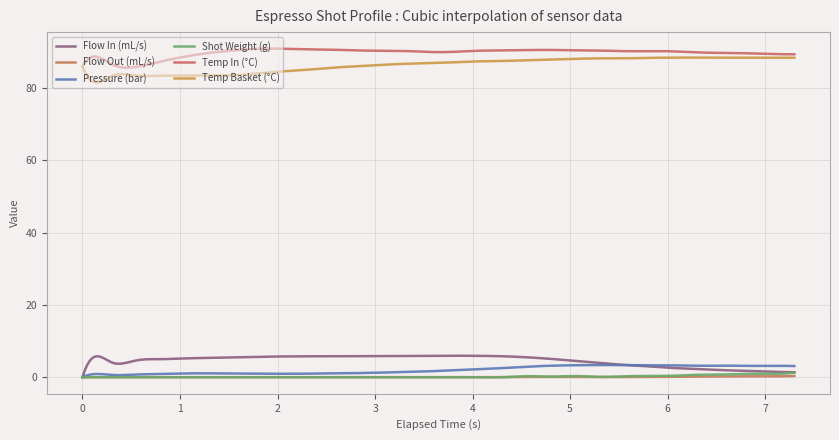

Is this an area chart (filled region under the line)?

No